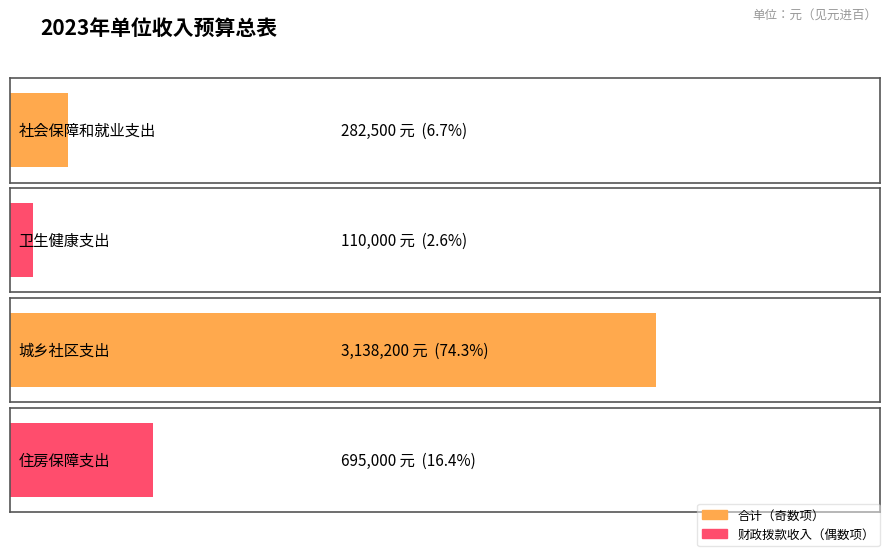

At how many categories does at least one series exceed 3134334?

1